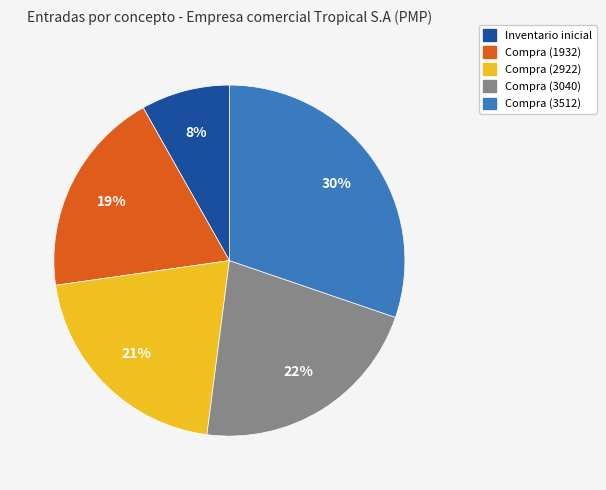

Which slice is the smallest?

Inventario inicial